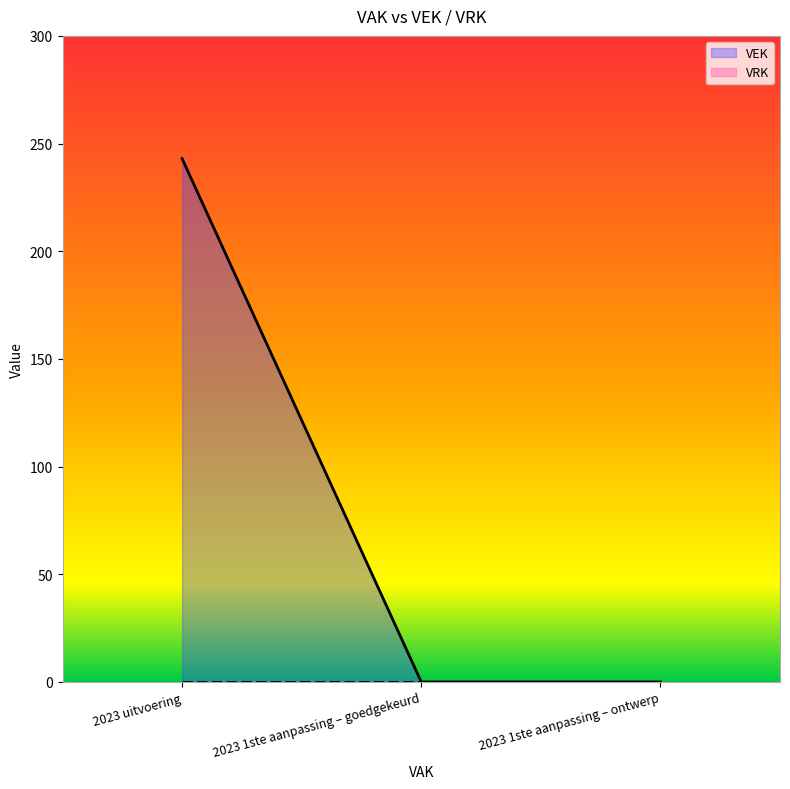

What is the difference between the maximum and minimum values?

243